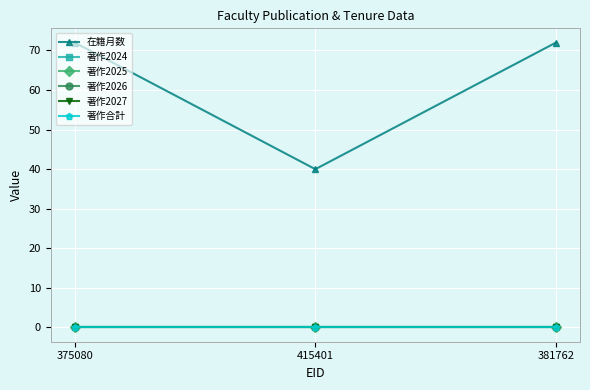

Is this an area chart (filled region under the line)?

No